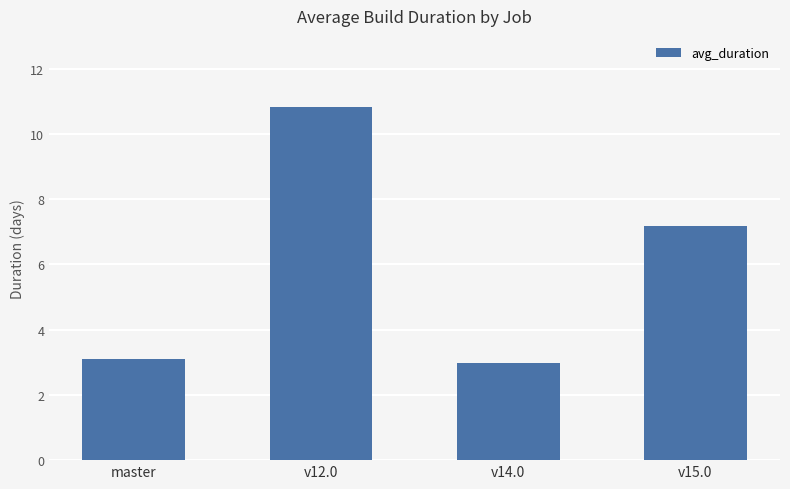

Reading right to left, list all the values displayed in this chart.

7.2	3.0	10.8	3.1